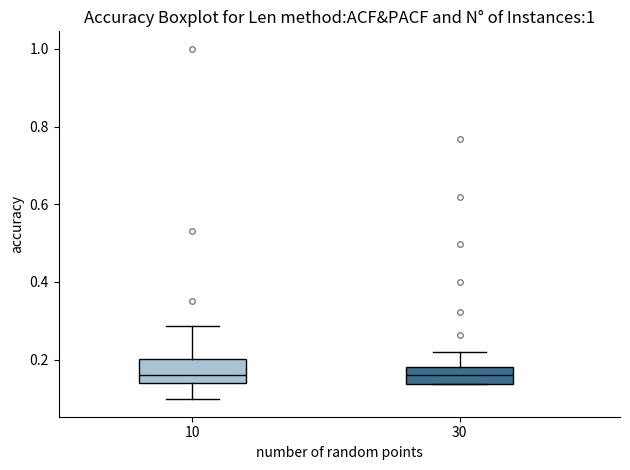

Reading left to right, read every box against the y-axis: the position of its median line, the range the box covers, and the ends of its whiskers. The values are not printed on the chart, so give them approximately, as read against the axis.

10: median 0.16, box 0.14 to 0.20, whiskers 0.10 to 0.28
30: median 0.16, box 0.14 to 0.18, whiskers 0.14 to 0.22